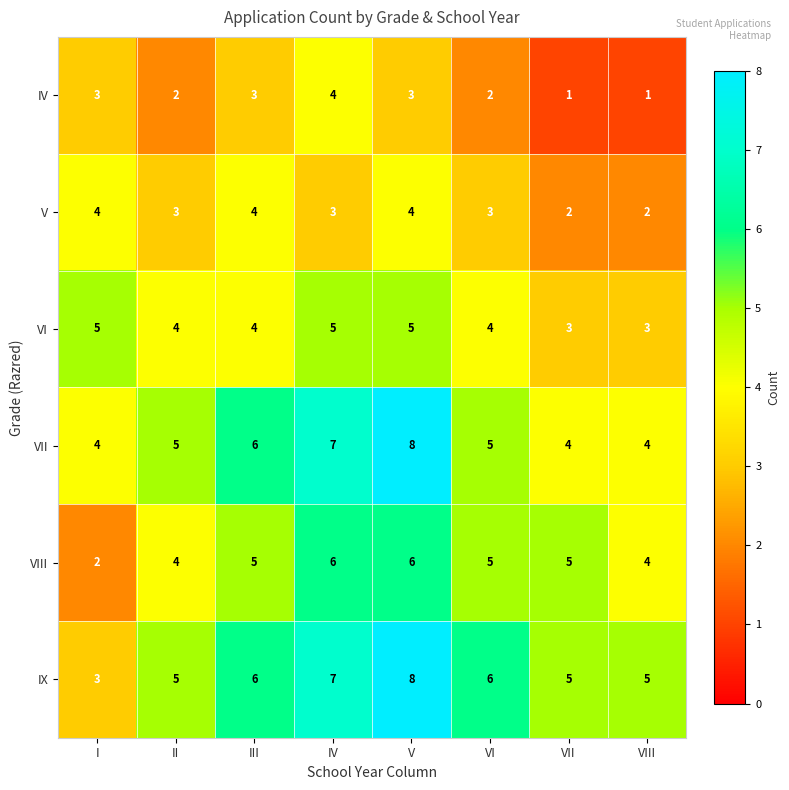

Which series has the largest total across all categories?

IX